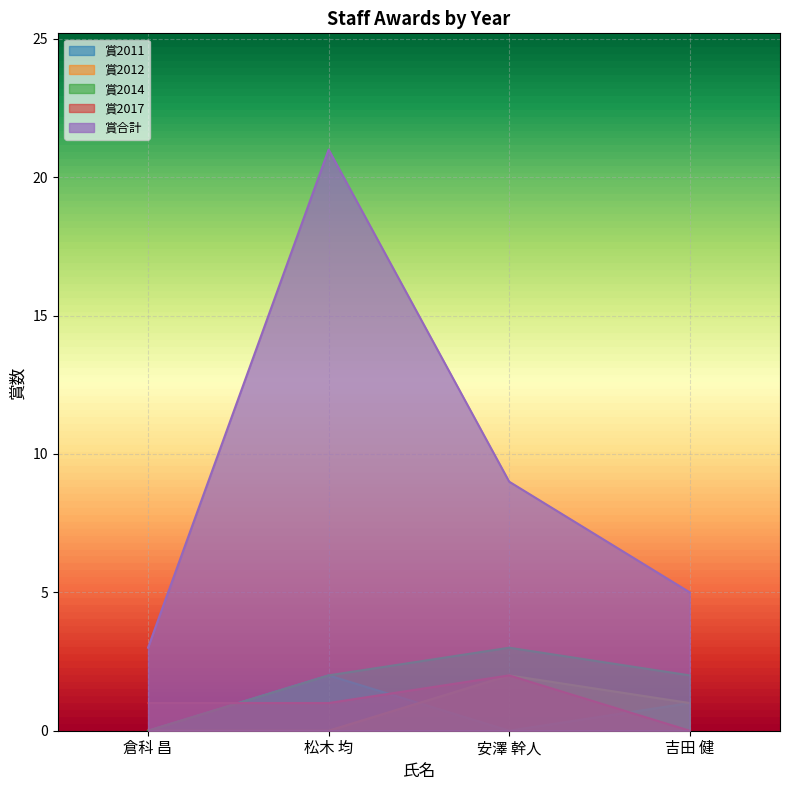

True or false: 賞2011 and 賞2014 intersect in this chart.

False